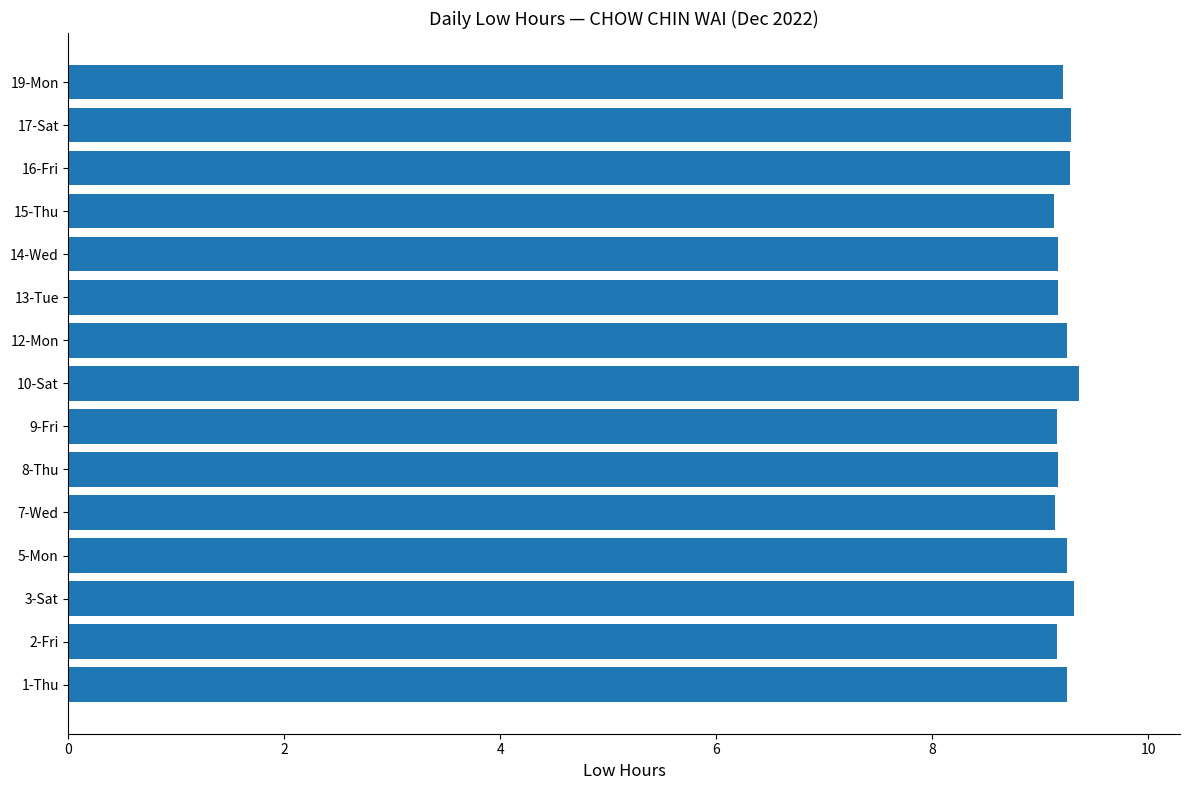

What is the ratio of the value at 15-Thu to the value at 9-Fri?

1.0